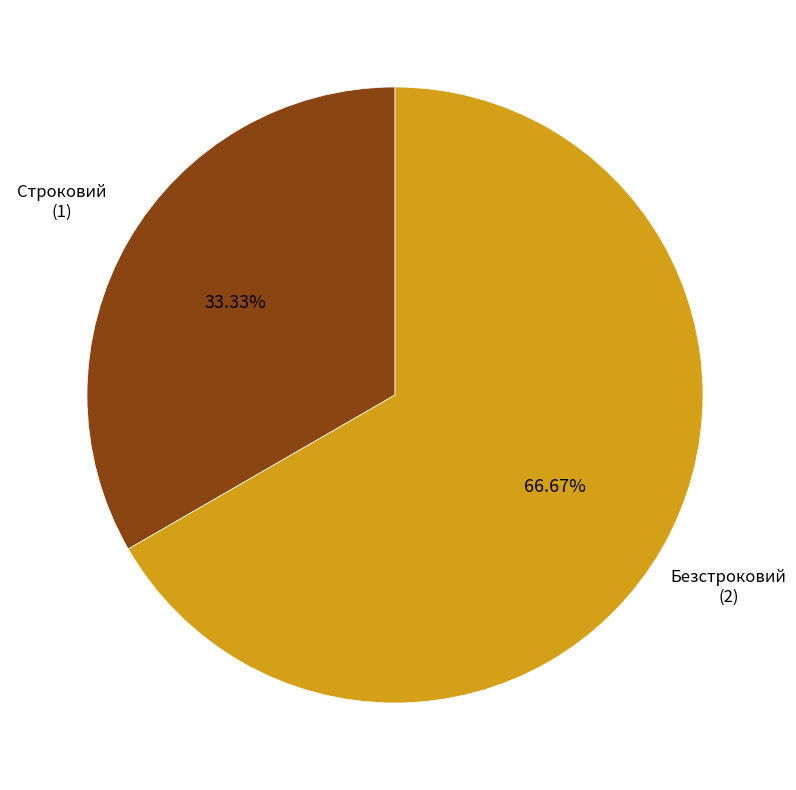

Is there any slice that represents more than half of the pie?

Yes